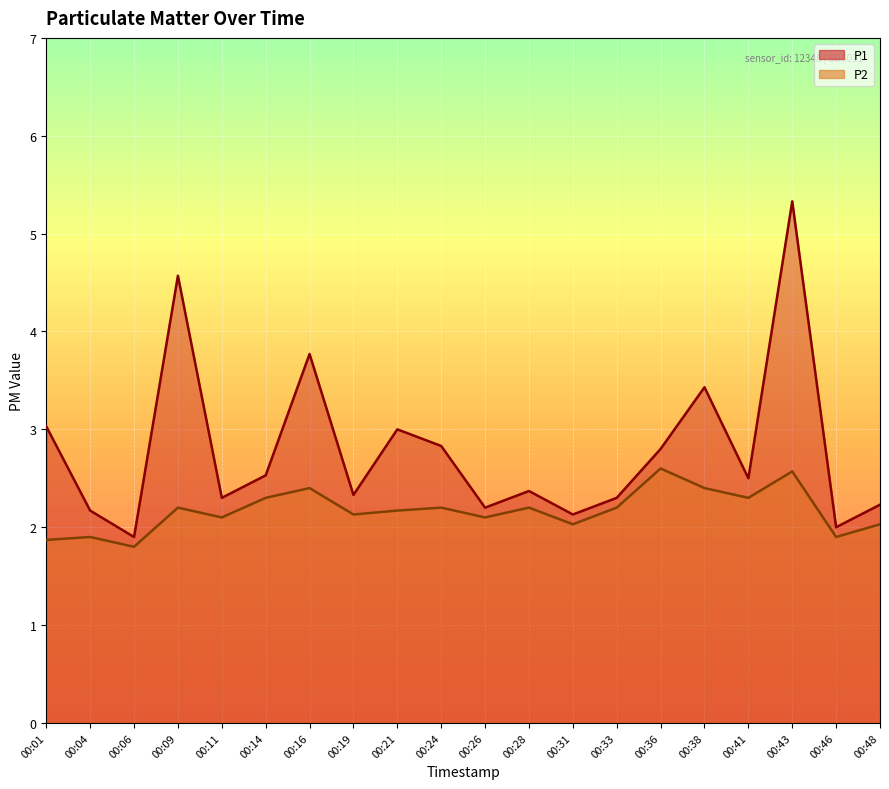

How many distinct data groups are displayed?

2